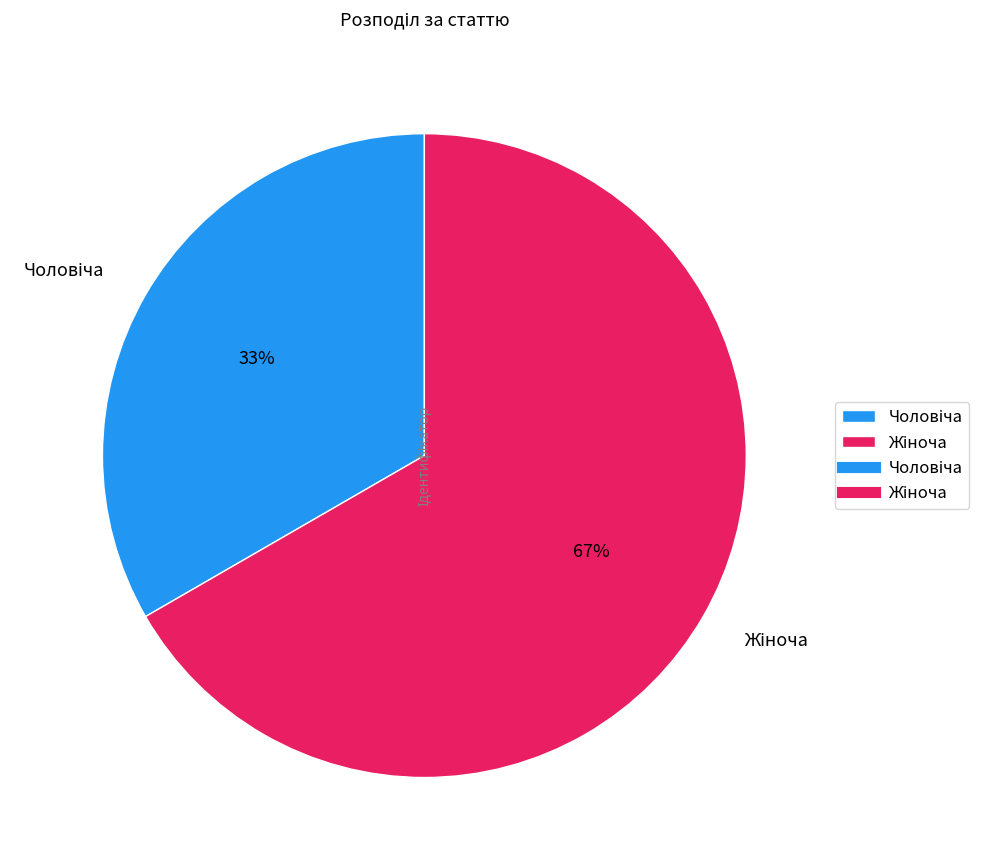

To the nearest percent, what is the average slice percentage?

50%